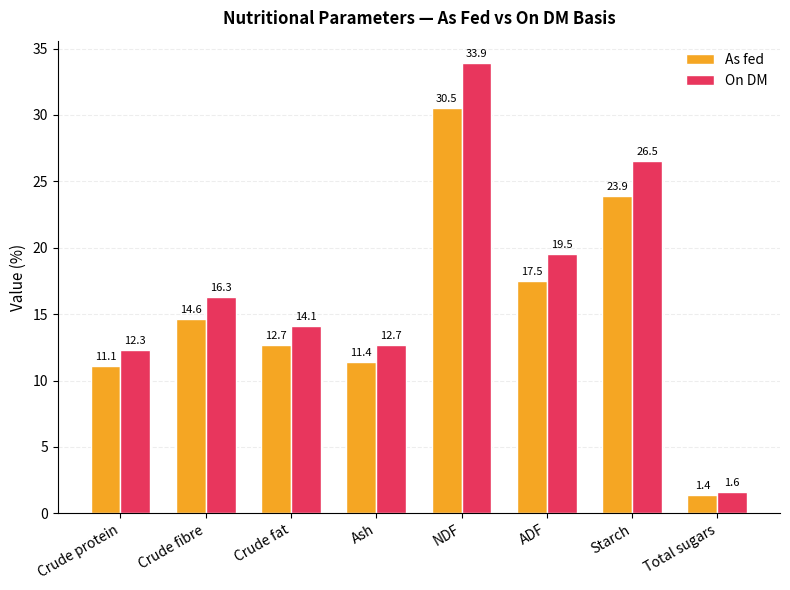

What is the sum of all On DM values?

136.9